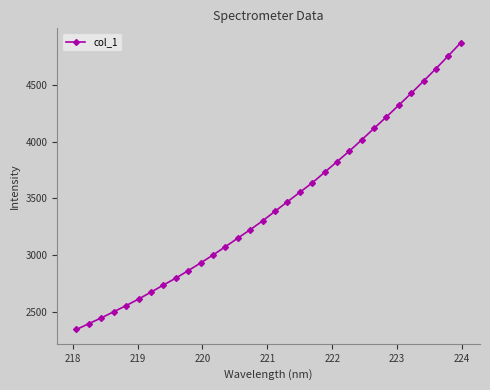

What is the minimum value shown in the chart?

2342.9